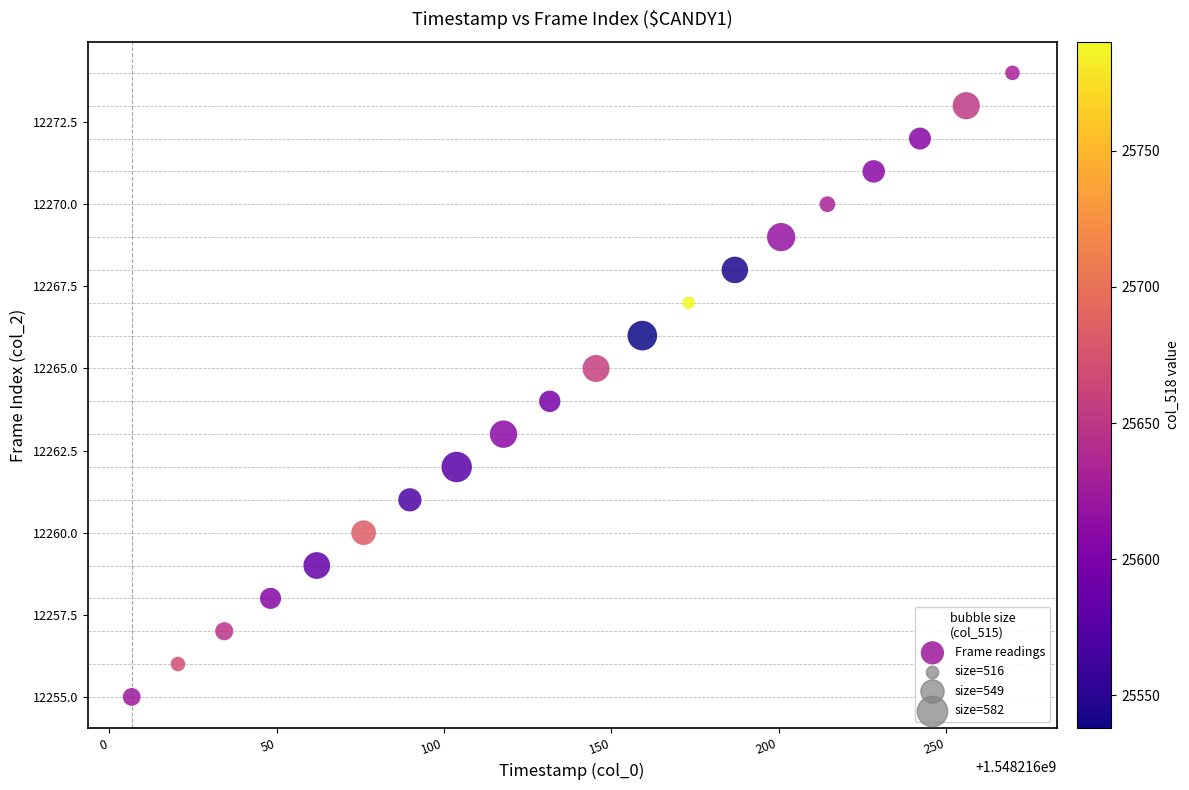

What is the range of Y values (max minus min)?

19